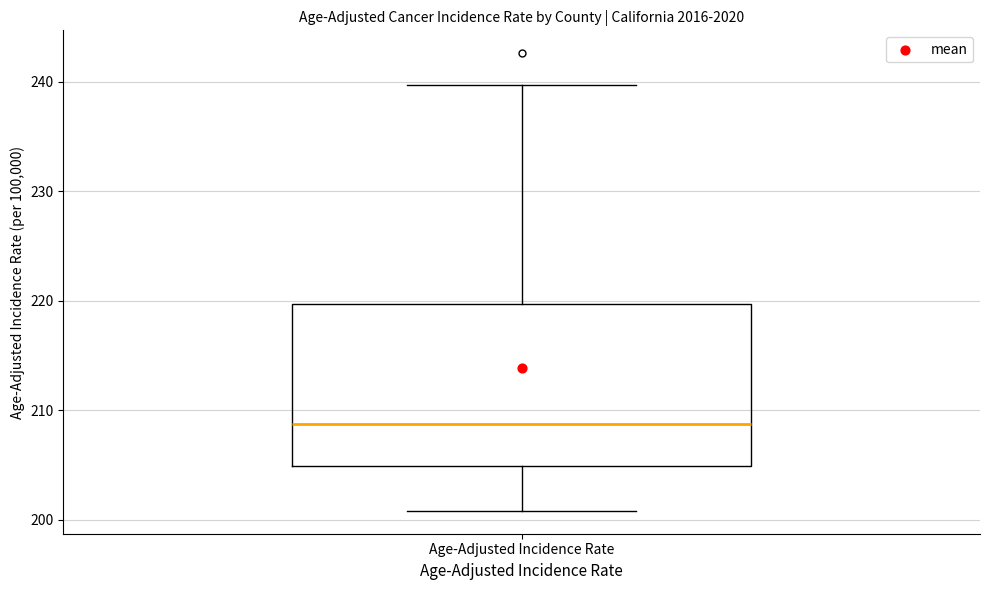

Where does the upper whisker of the box for Age-Adjusted Incidence Rate end on the y-axis? The values are not printed on the chart, so give them approximately, as read against the axis.

240